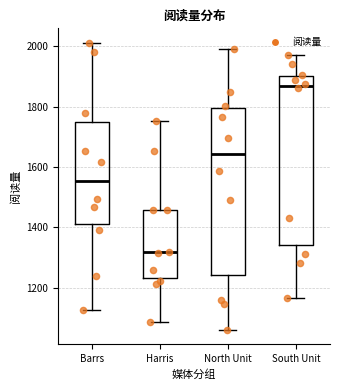

Where is the lower edge of the box for South Unit on the y-axis? The values are not printed on the chart, so give them approximately, as read against the axis.

1340